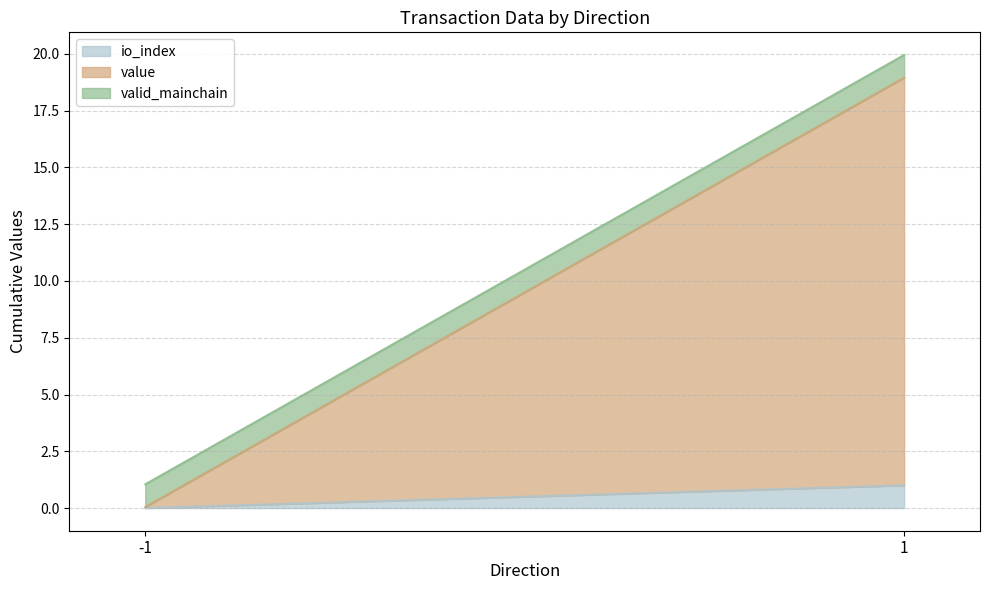

What is the average value of the valid_mainchain series?

1.0